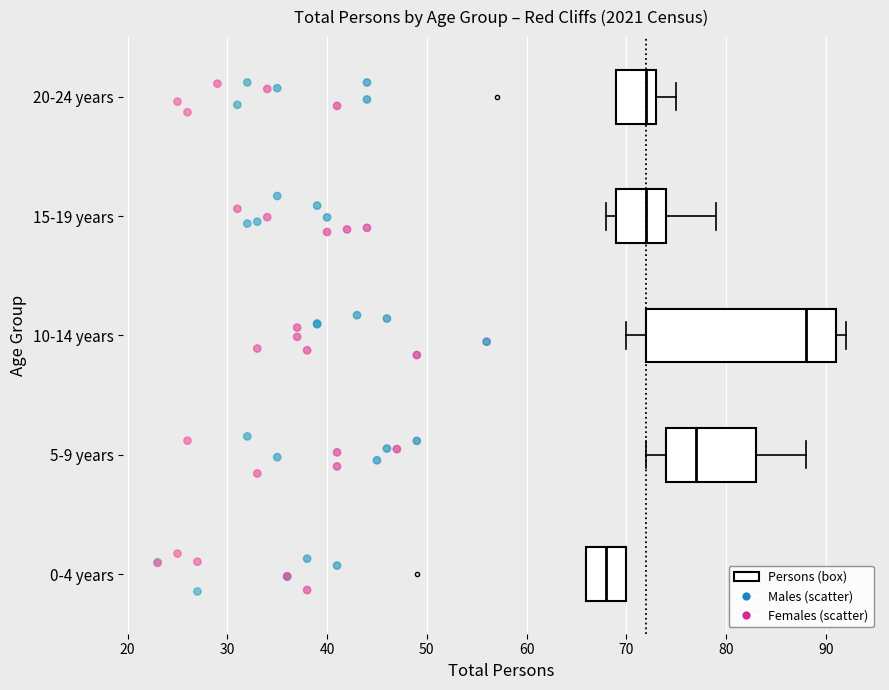

Reading bottom to top, read every box against the x-axis: the position of its median line, the range the box covers, and the ends of its whiskers. The values are not printed on the chart, so give them approximately, as read against the axis.

0-4 years: median 68, box 66 to 70, whiskers 66 to 70
5-9 years: median 77, box 74 to 83, whiskers 72 to 88
10-14 years: median 88, box 72 to 91, whiskers 70 to 92
15-19 years: median 72, box 69 to 74, whiskers 68 to 79
20-24 years: median 72, box 69 to 73, whiskers 69 to 75